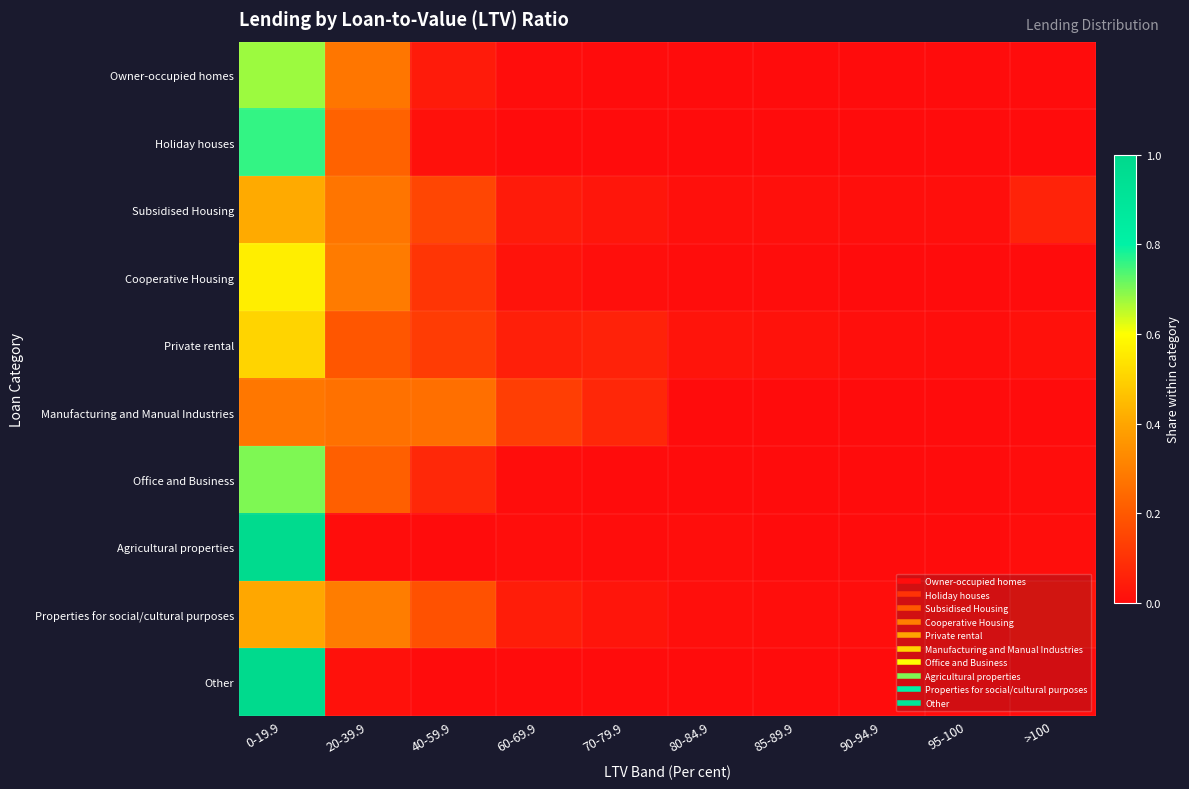

List the series in order of their peak value, highest first.

Other, Agricultural properties, Holiday houses, Office and Business, Owner-occupied homes, Cooperative Housing, Private rental, Subsidised Housing, Properties for social/cultural purposes, Manufacturing and Manual Industries